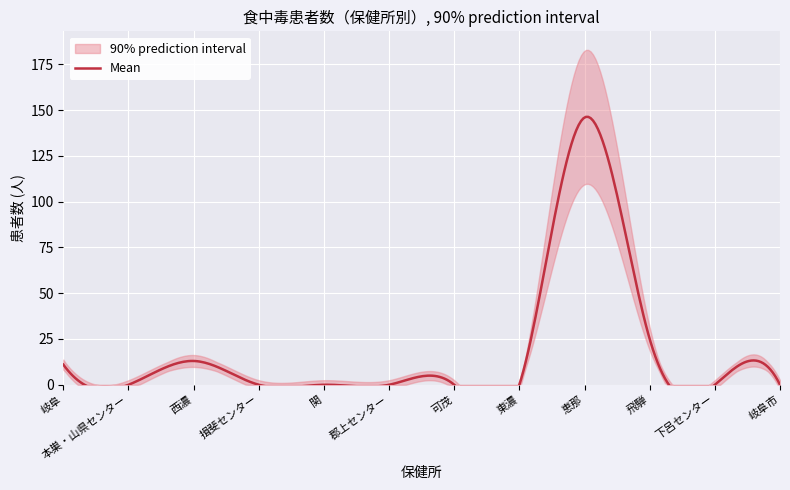

How many series are shown in this chart?

1